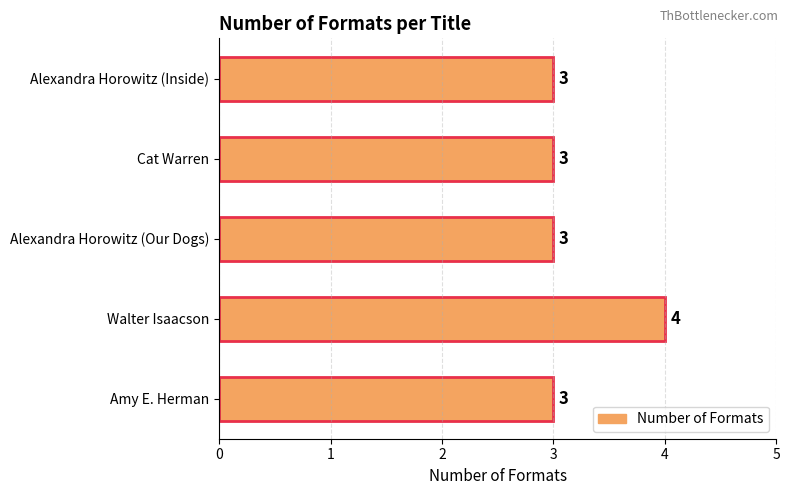

The value at Cat Warren is 1. True or false?

False